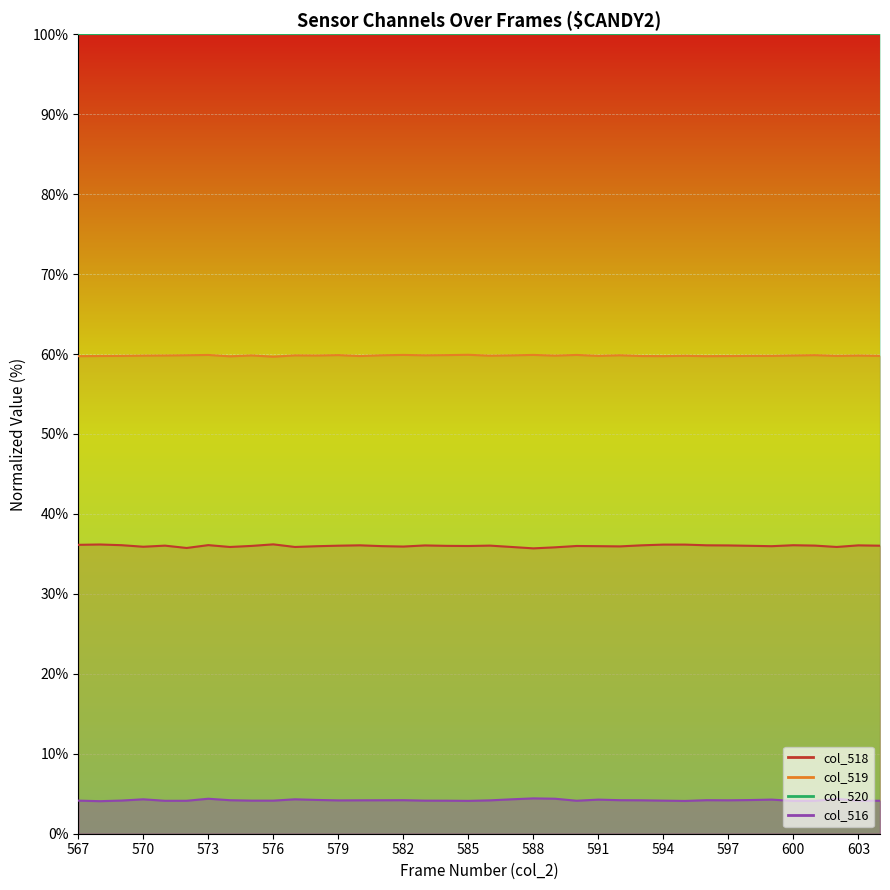

Is the value of col_519 at 594 greater than the value of col_518 at 587?

Yes